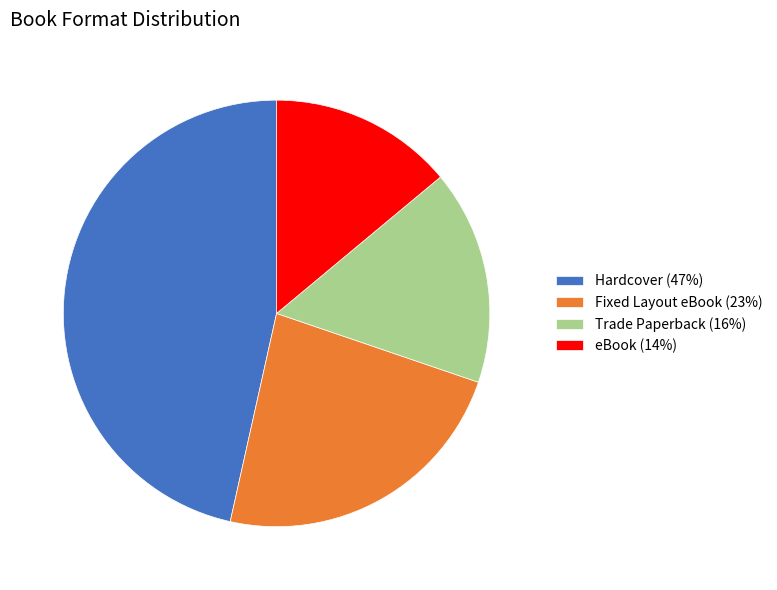

Count the number of slices in the pie.

4